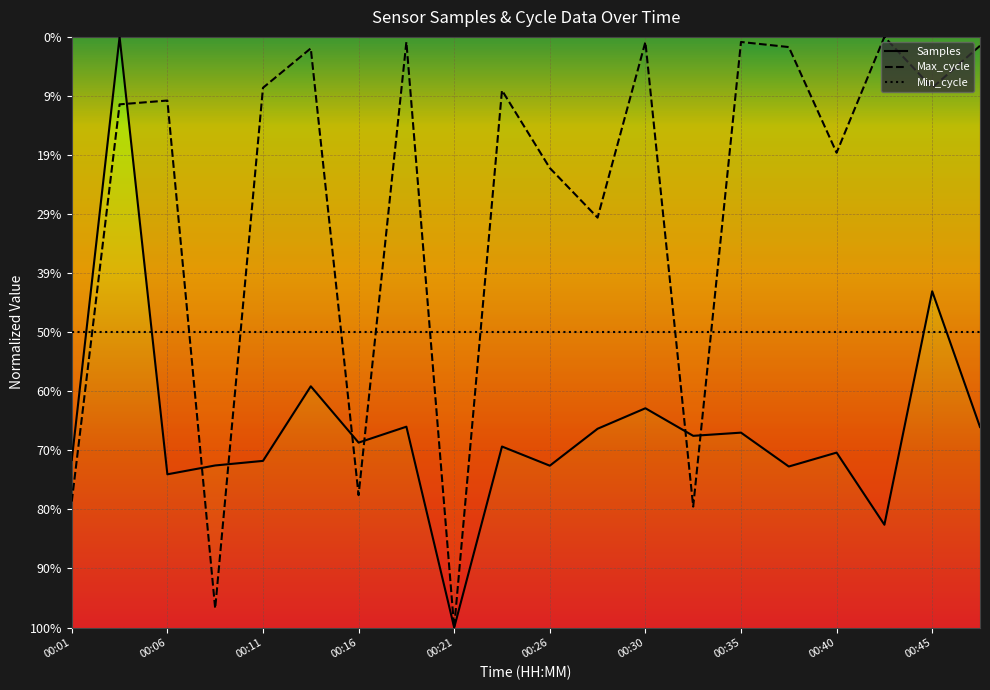

Which series has the largest total across all categories?

Max_cycle